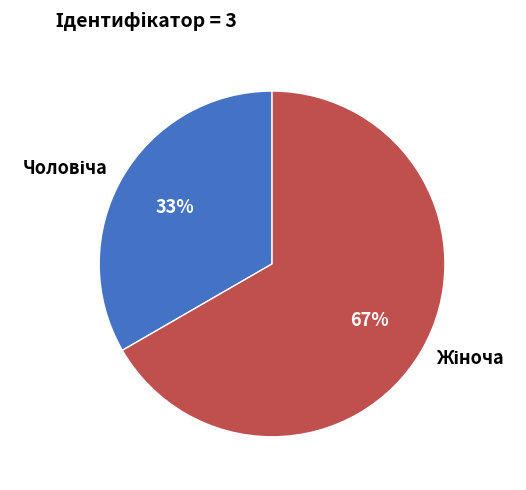

To the nearest percent, what is the average slice percentage?

50%